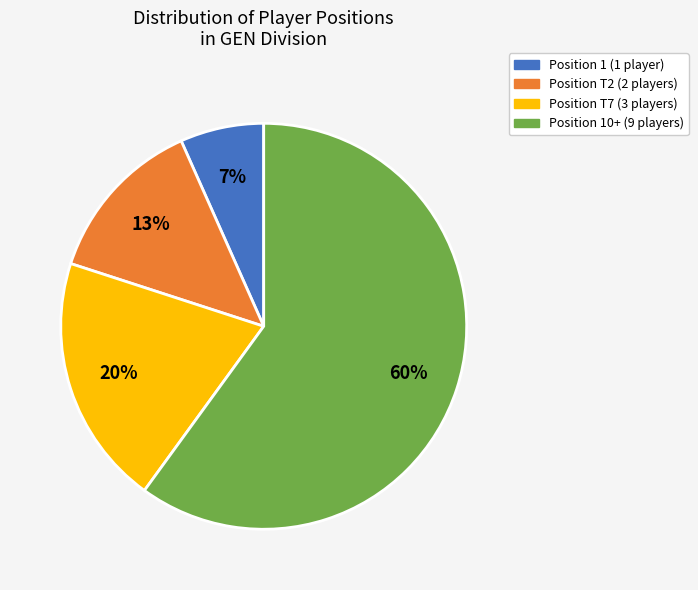

To the nearest percent, what is the difference between the largest and smallest slice percentages?

53%